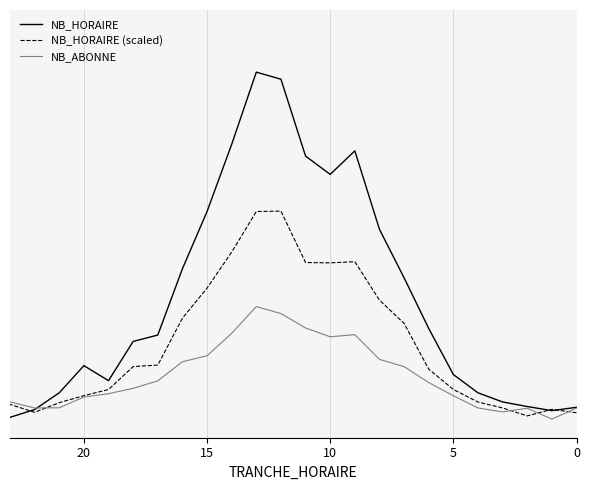

How many data points in NB_ABONNE are above 0?

22